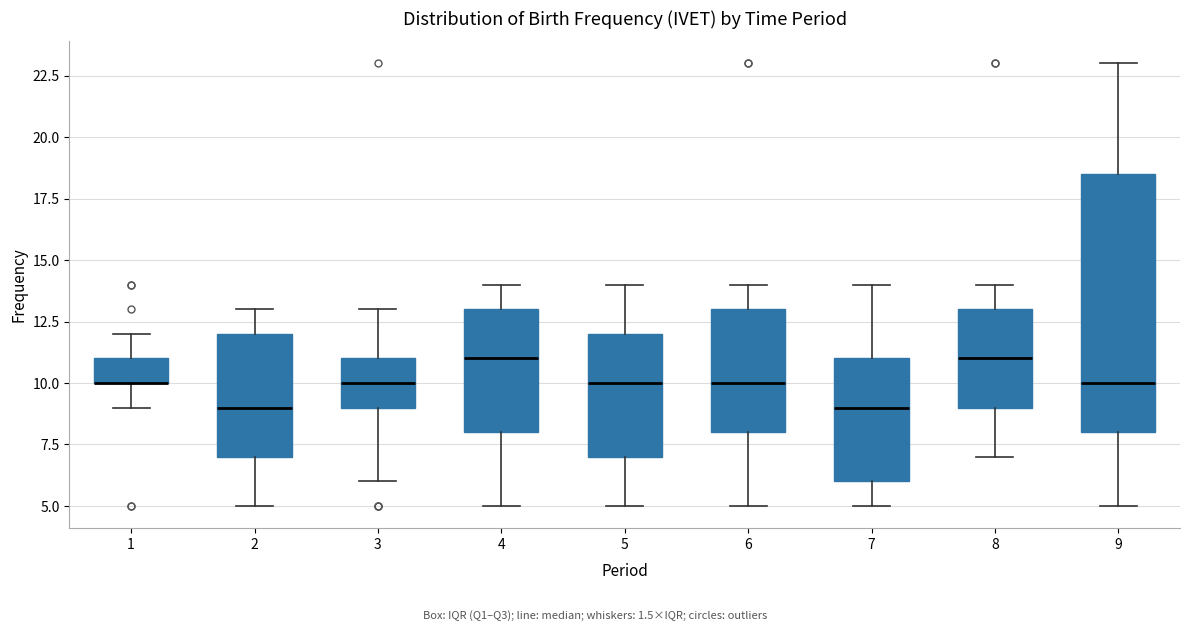

Comparing the boxes themselves (not the whiskers), which one is the tallest?

9